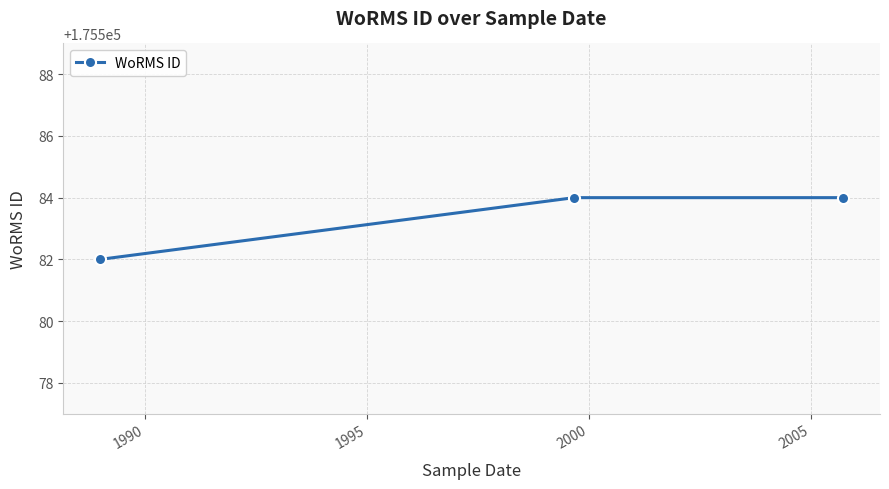

How many distinct data groups are displayed?

1